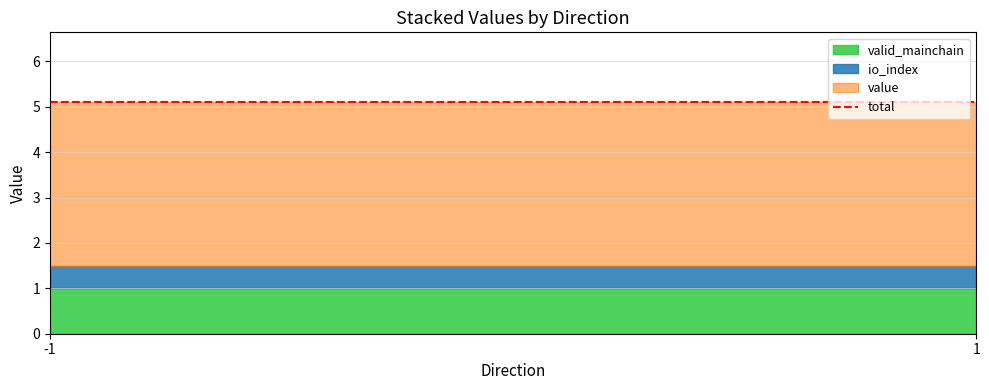

True or false: valid_mainchain and io_index intersect in this chart.

False